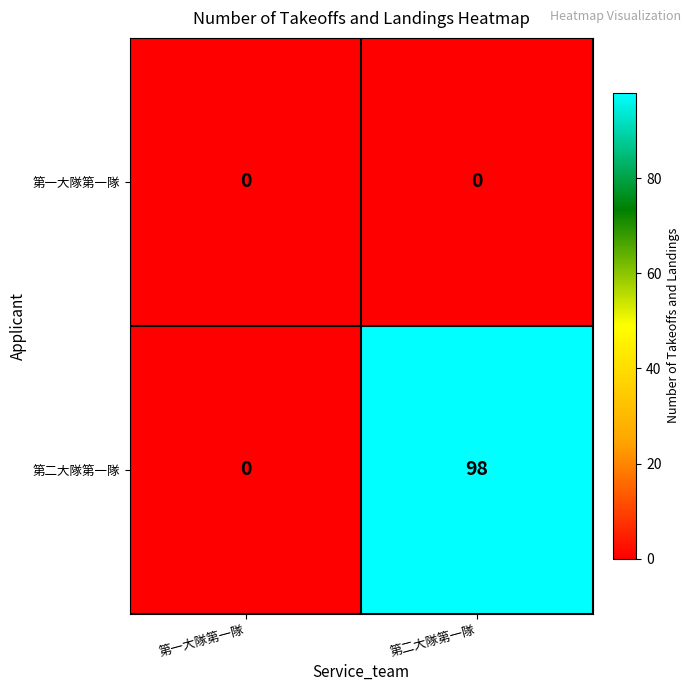

List the labels in order of 第二大隊第一隊 value, smallest first.

第一大隊第一隊, 第二大隊第一隊